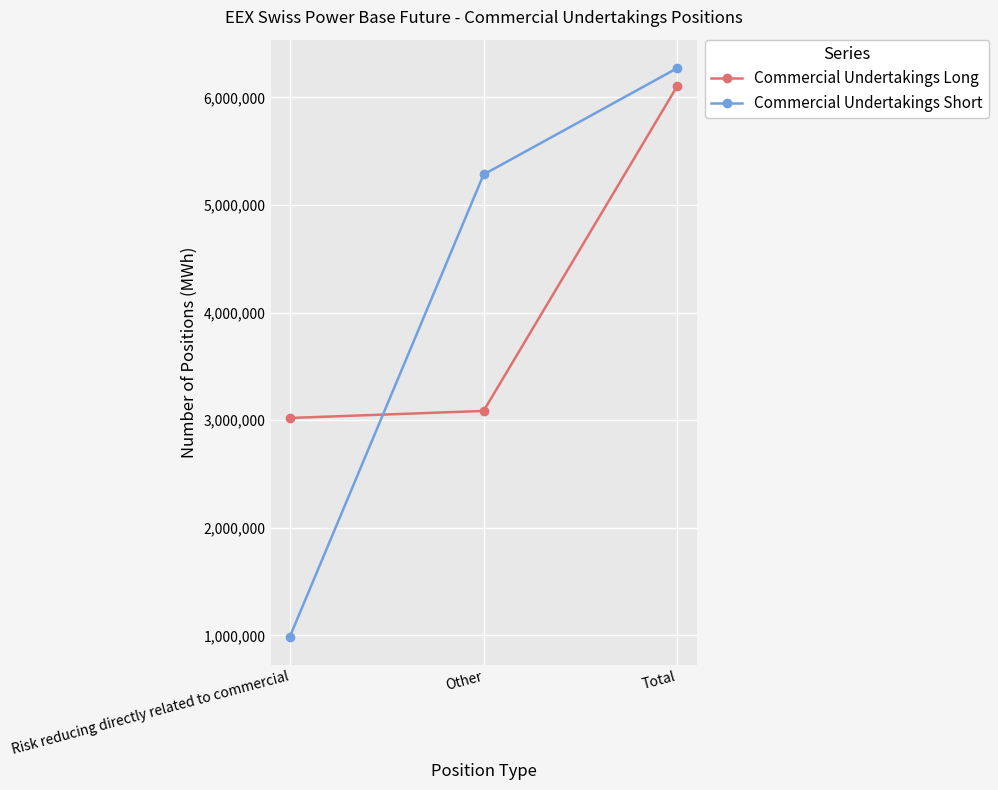

How many lines are shown in the chart?

2